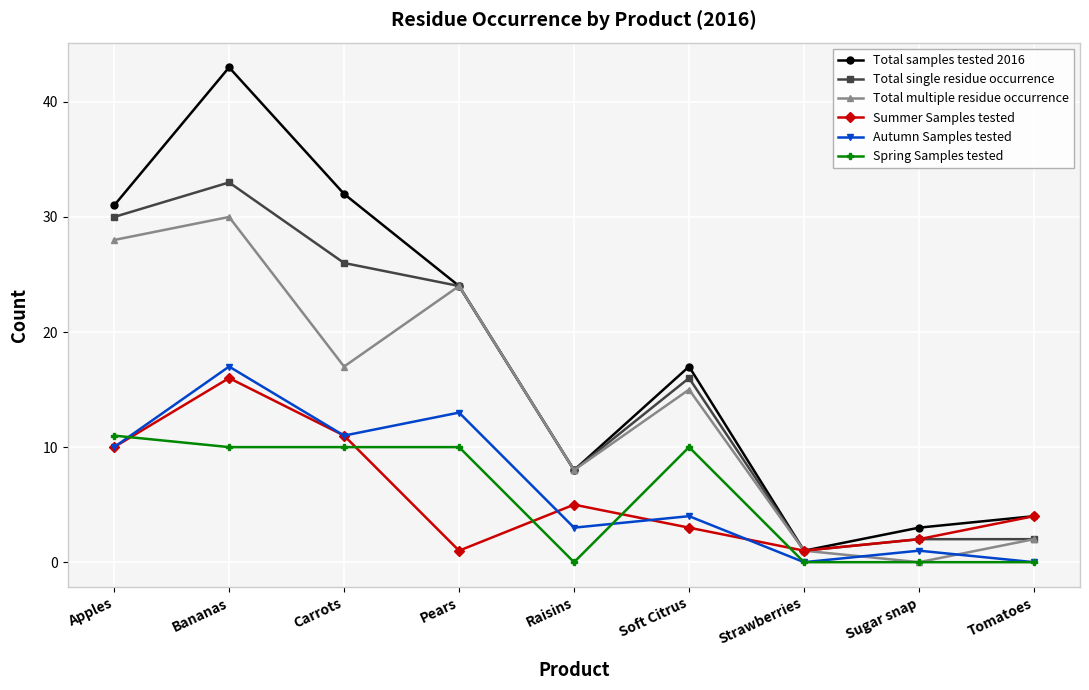

In Total multiple residue occurrence, how many points are higher than both neighbors (excluding endpoints)?

3